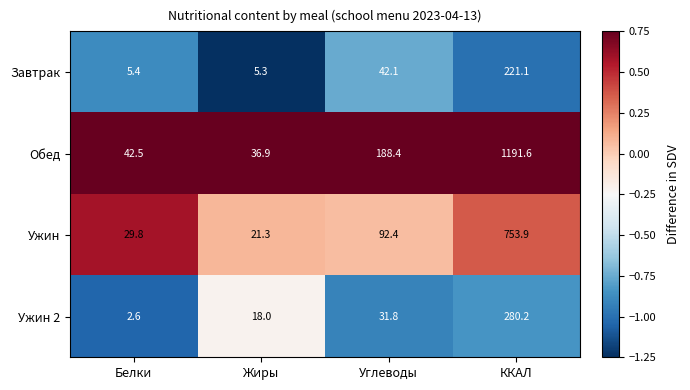

Rank the series at Жиры from lowest to highest value.

Завтрак, Ужин 2, Ужин, Обед